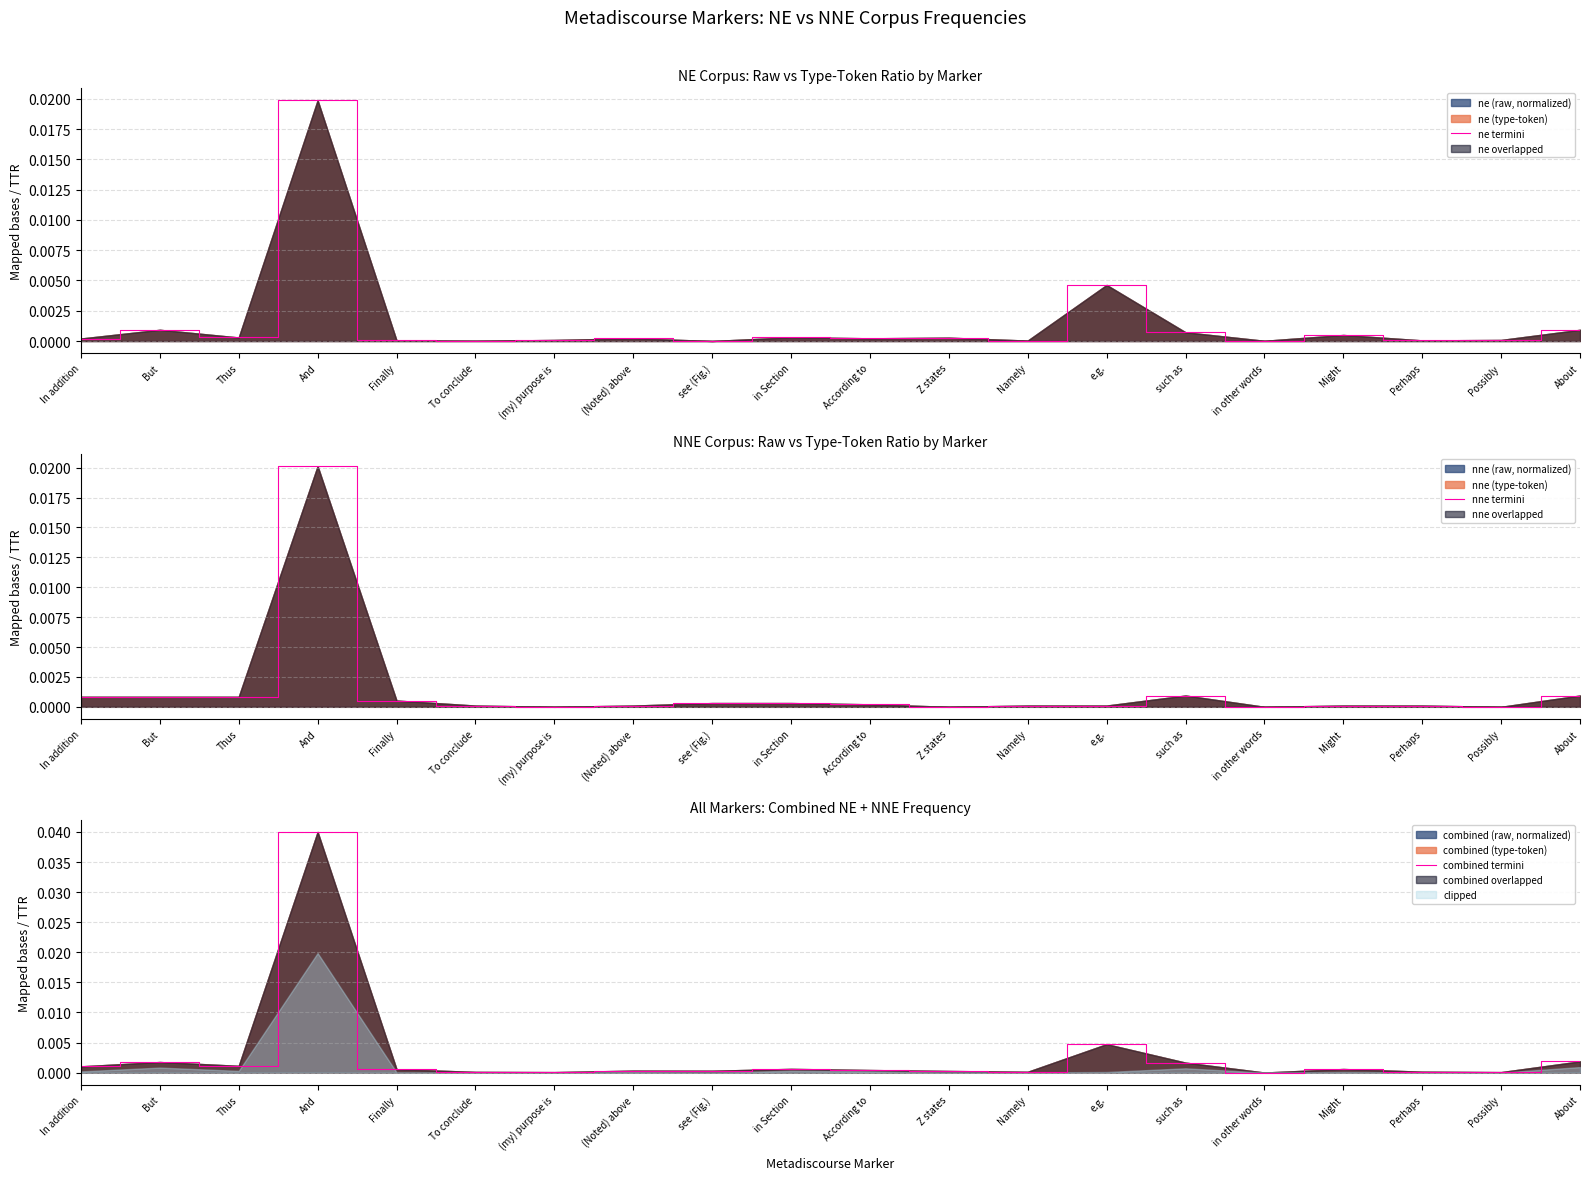

What is the label of the 16th point from the left?

in other words